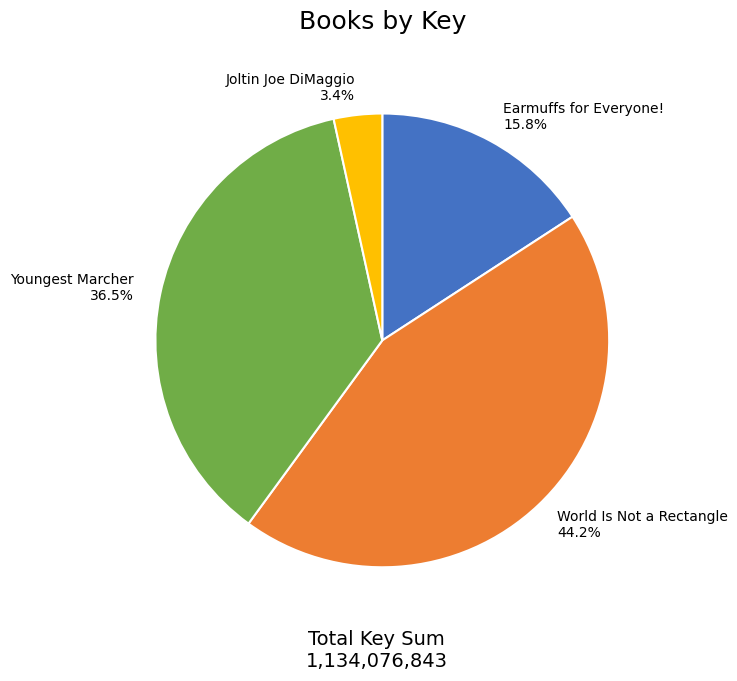

What percentage is the World Is Not a Rectangle slice, to the nearest percent?

44%